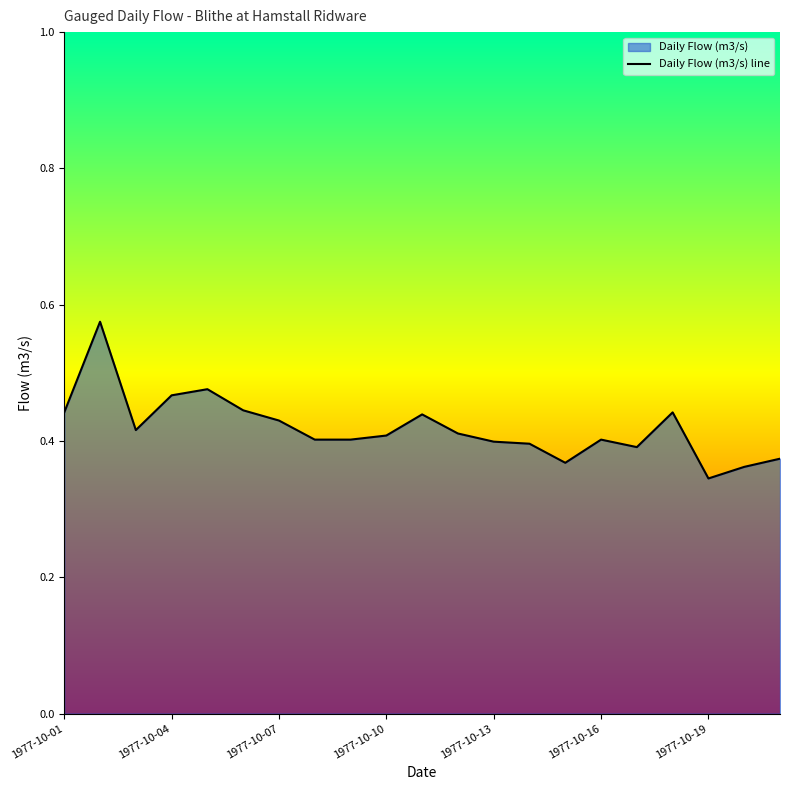

Reading left to right, list all the values displayed in this chart.

0.4	0.6	0.4	0.5	0.5	0.4	0.4	0.4	0.4	0.4	0.4	0.4	0.4	0.4	0.4	0.4	0.4	0.4	0.3	0.4	0.4